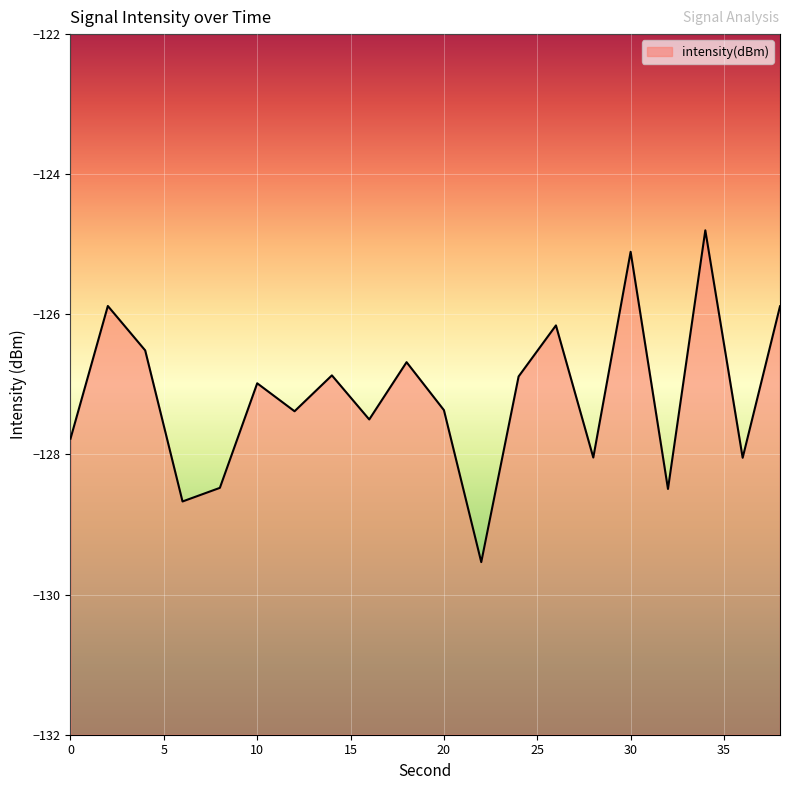

What is the value of the 4th point from the left?

-128.7